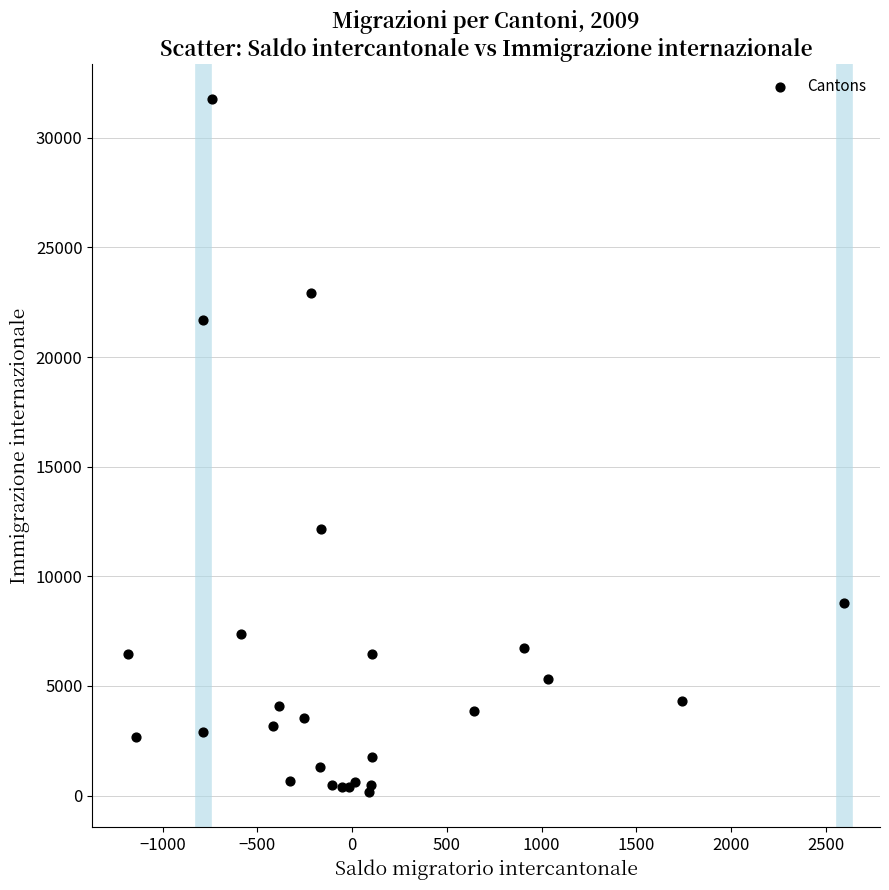

What Y value in the scatter plot is closest to 15966?

12153